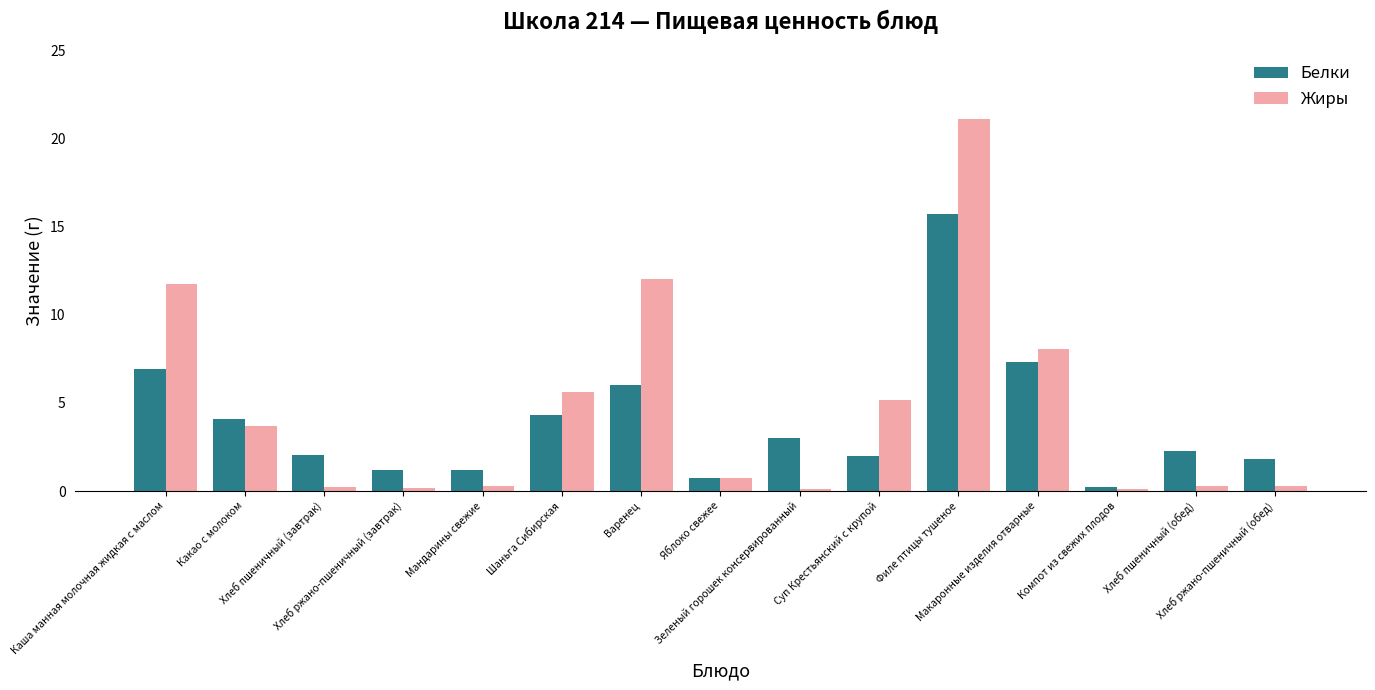

What is the spread (max minus min) of values at Какао с молоком?

0.4